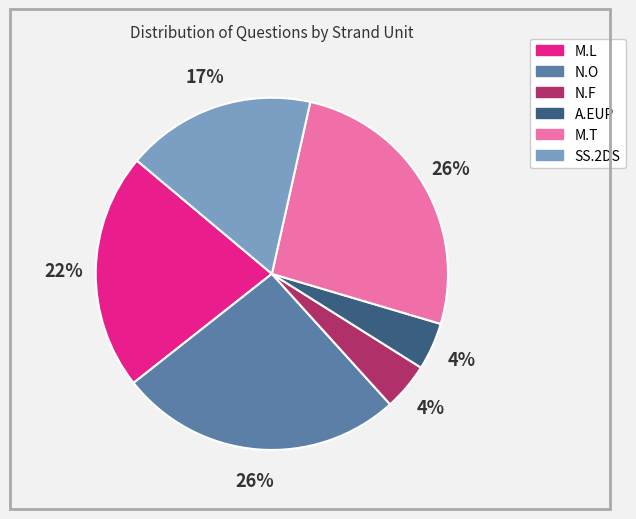

Is there any slice that represents more than half of the pie?

No